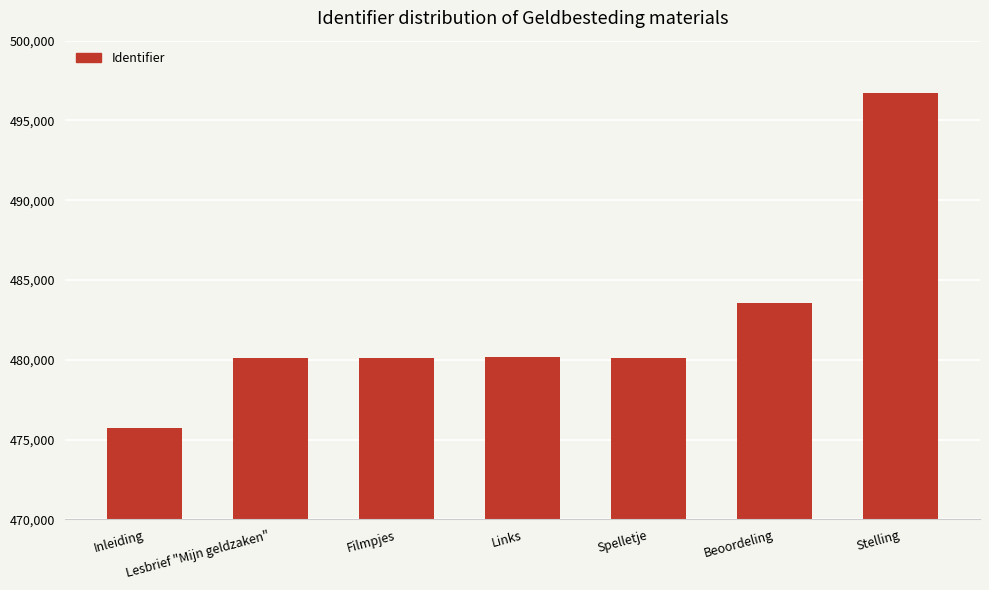

How many data points are less than 480143?

3